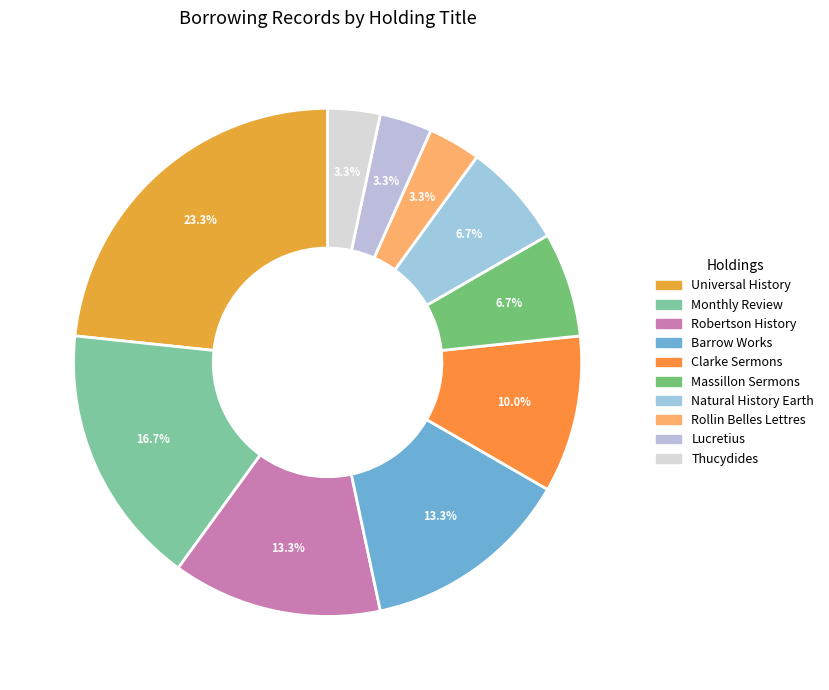

Count the number of slices in the pie.

10